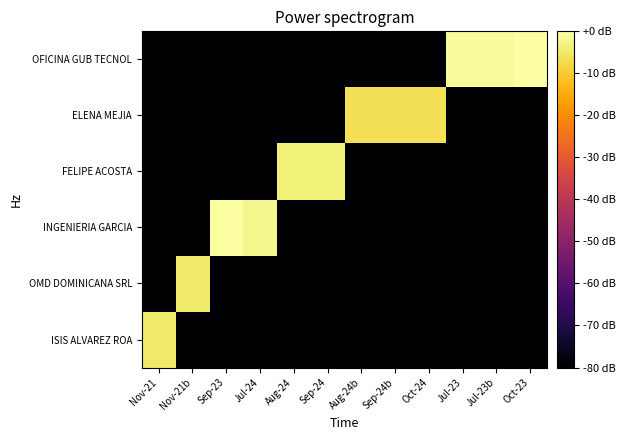

Reading left to right, list all the values displayed in this chart.

ISIS ALVAREZ ROA: Nov-21=-4.6	Nov-21b=-80.0	Sep-23=-80.0	Jul-24=-80.0	Aug-24=-80.0	Sep-24=-80.0	Aug-24b=-80.0	Sep-24b=-80.0	Oct-24=-80.0	Jul-23=-80.0	Jul-23b=-80.0	Oct-23=-80.0
OMD DOMINICANA SRL: Nov-21=-80.0	Nov-21b=-4.6	Sep-23=-80.0	Jul-24=-80.0	Aug-24=-80.0	Sep-24=-80.0	Aug-24b=-80.0	Sep-24b=-80.0	Oct-24=-80.0	Jul-23=-80.0	Jul-23b=-80.0	Oct-23=-80.0
INGENIERIA GARCIA: Nov-21=-80.0	Nov-21b=-80.0	Sep-23=-0.3	Jul-24=-2.2	Aug-24=-80.0	Sep-24=-80.0	Aug-24b=-80.0	Sep-24b=-80.0	Oct-24=-80.0	Jul-23=-80.0	Jul-23b=-80.0	Oct-23=-80.0
FELIPE ACOSTA: Nov-21=-80.0	Nov-21b=-80.0	Sep-23=-80.0	Jul-24=-80.0	Aug-24=-3.6	Sep-24=-3.6	Aug-24b=-80.0	Sep-24b=-80.0	Oct-24=-80.0	Jul-23=-80.0	Jul-23b=-80.0	Oct-23=-80.0
ELENA MEJIA: Nov-21=-80.0	Nov-21b=-80.0	Sep-23=-80.0	Jul-24=-80.0	Aug-24=-80.0	Sep-24=-80.0	Aug-24b=-6.3	Sep-24b=-6.3	Oct-24=-6.3	Jul-23=-80.0	Jul-23b=-80.0	Oct-23=-80.0
OFICINA GUB TECNOL: Nov-21=-80.0	Nov-21b=-80.0	Sep-23=-80.0	Jul-24=-80.0	Aug-24=-80.0	Sep-24=-80.0	Aug-24b=-80.0	Sep-24b=-80.0	Oct-24=-80.0	Jul-23=-1.2	Jul-23b=-1.2	Oct-23=0.0